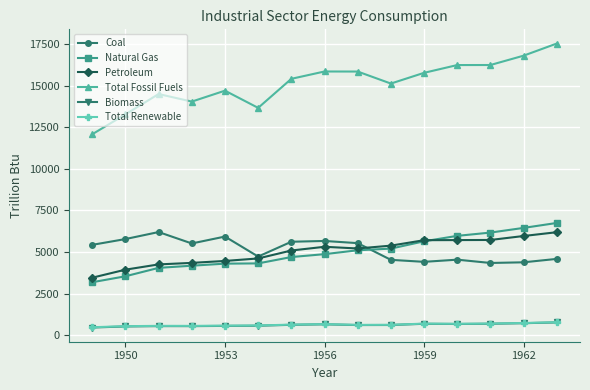

True or false: Natural Gas and Coal cross at least once.

True